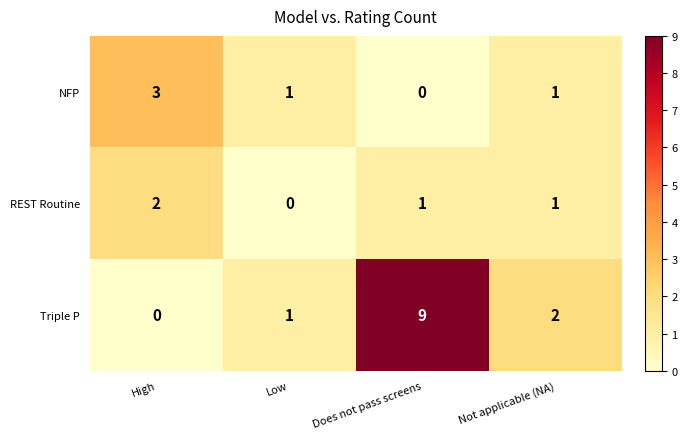

Which series has the largest total across all categories?

Triple P